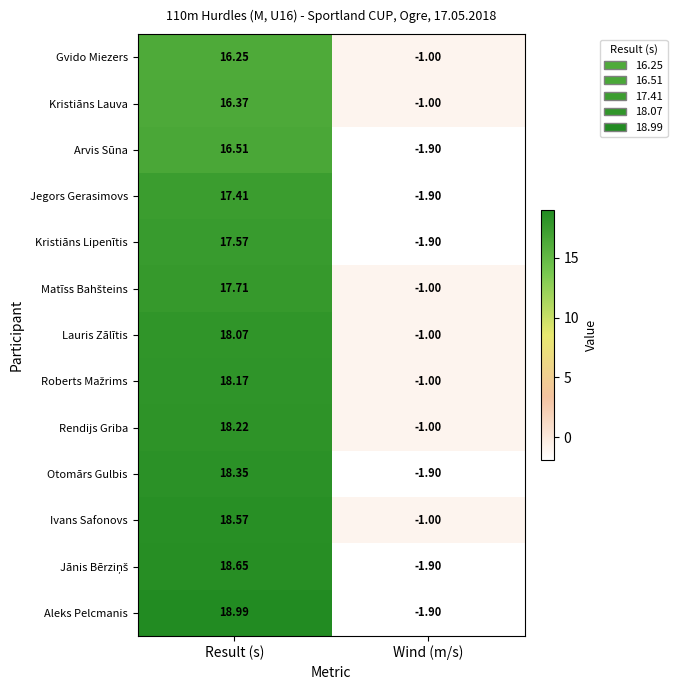

Which label corresponds to the smallest value in the chart?

Wind (m/s)